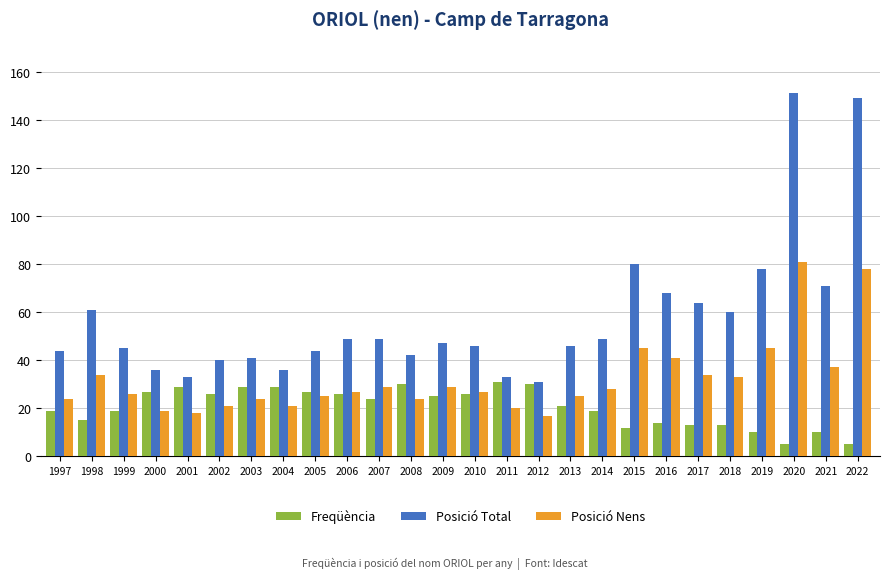

At 2011, list the series in order from smallest to largest.

Posició Nens, Freqüència, Posició Total